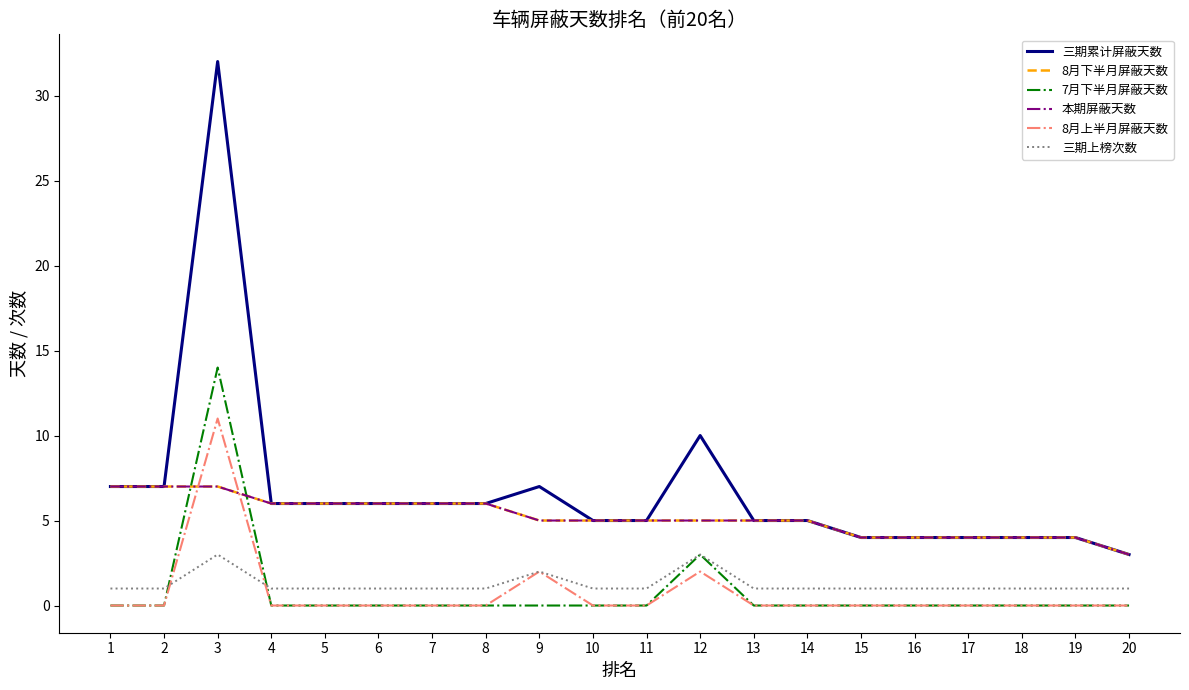

Does the chart have visible grid lines?

No